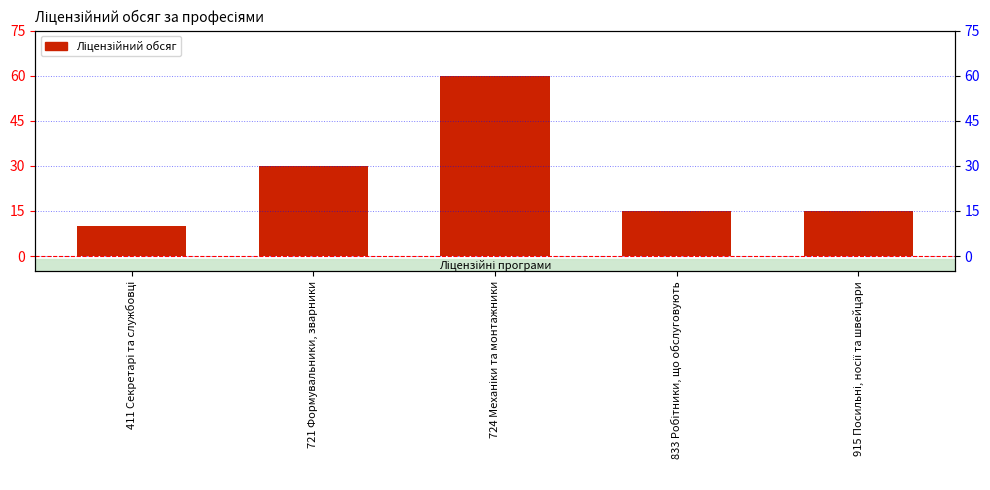

What is the minimum value shown in the chart?

10